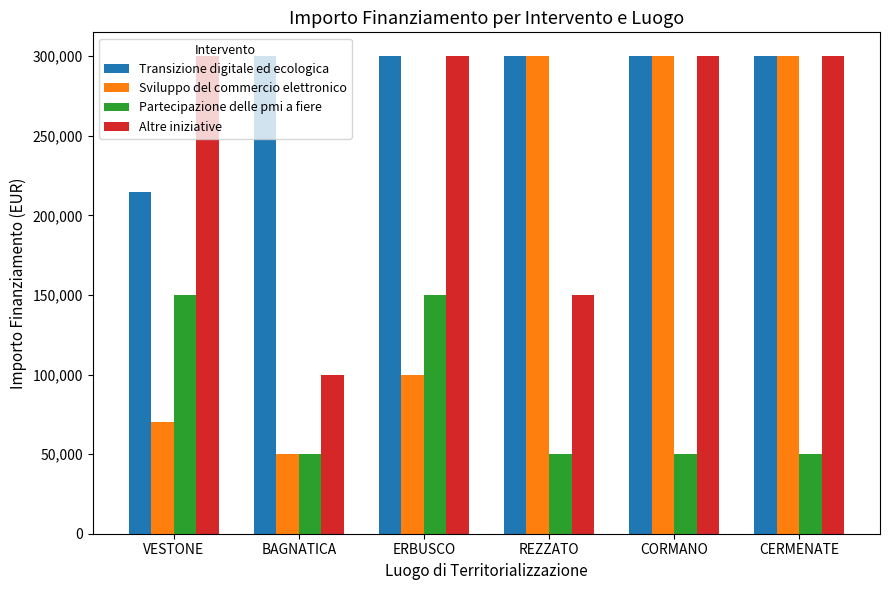

What position from the right is VESTONE?

6